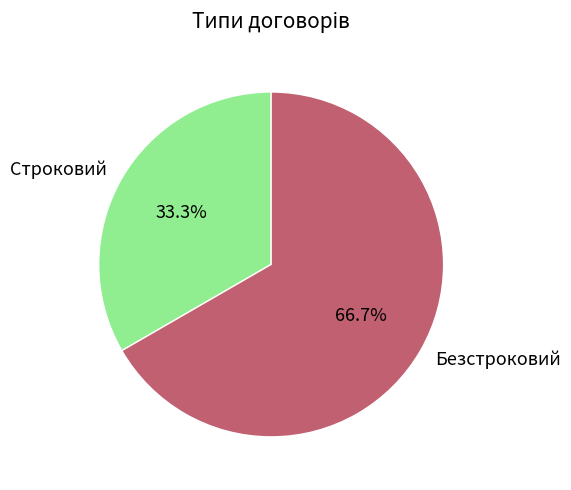

Approximately how many times larger is the value at Безстроковий compared to Строковий?

2.0